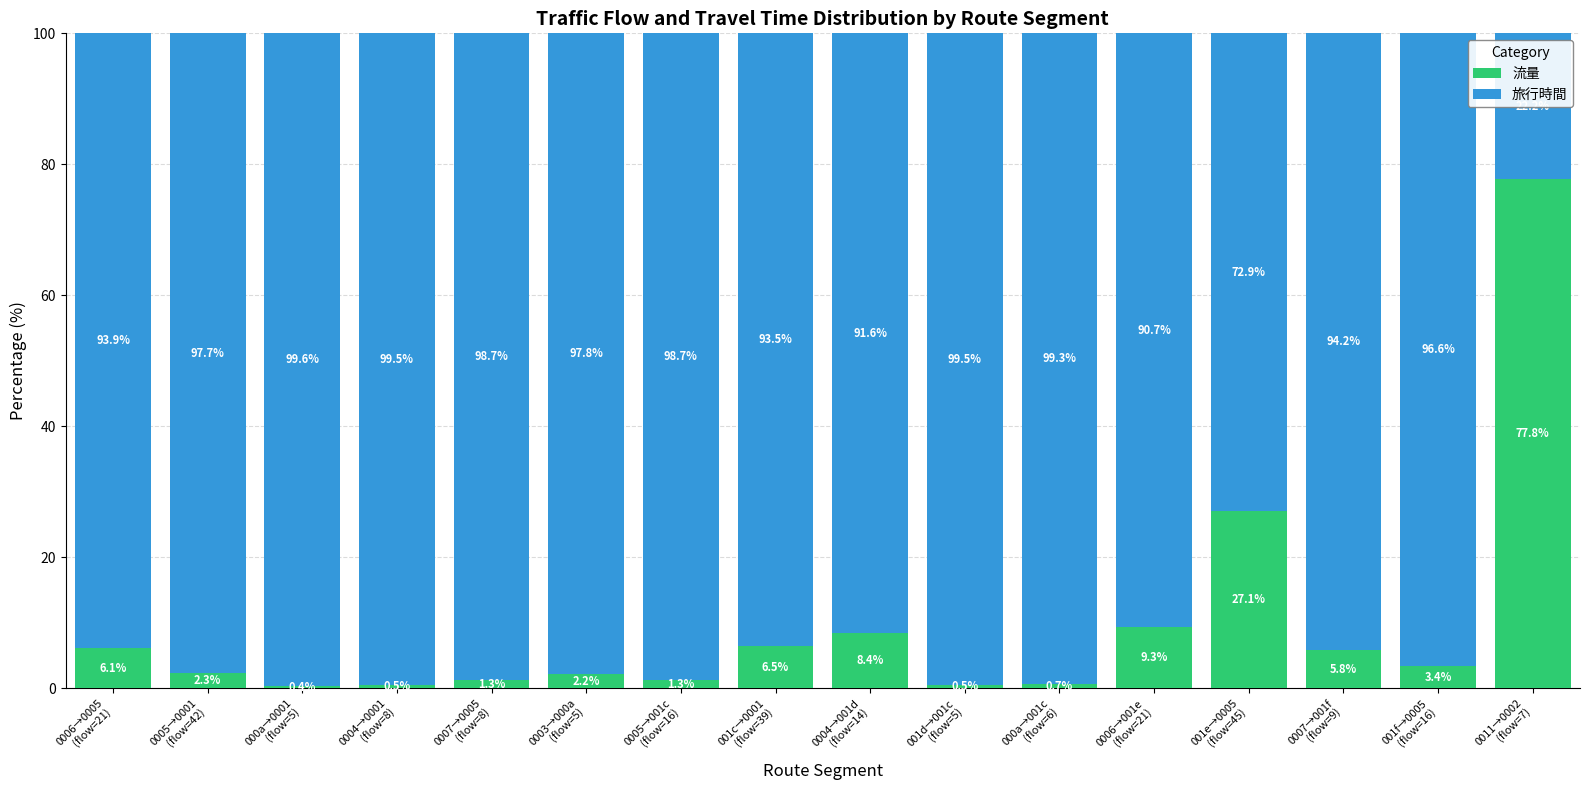

What is the difference between the 流量 values at 0011→0002
(flow=7) and 0007→001f
(flow=9)?

72.0